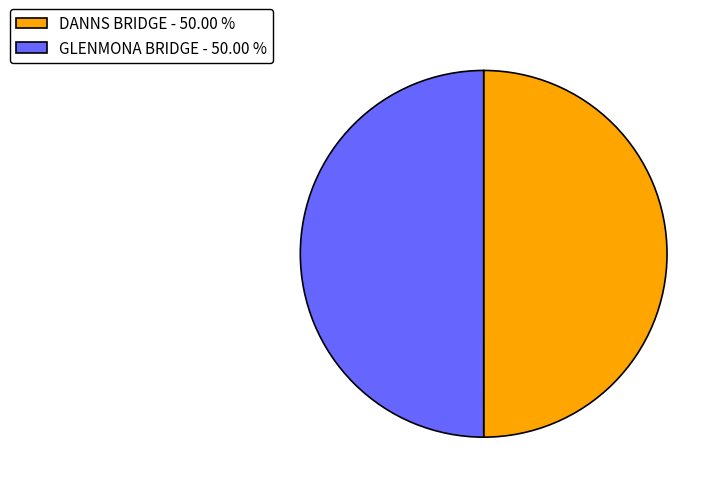

What is the ratio of the value at GLENMONA BRIDGE - 50.00 % to the value at DANNS BRIDGE - 50.00 %?

1.0